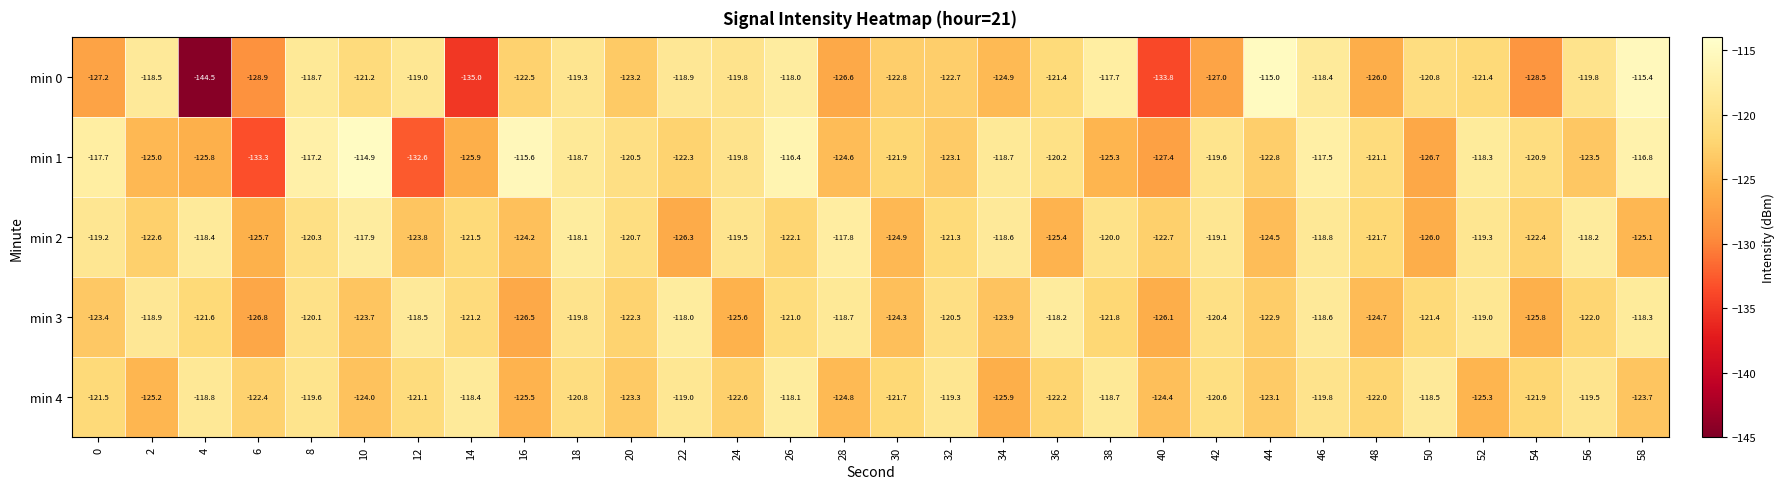

How many data points does each series have?

30